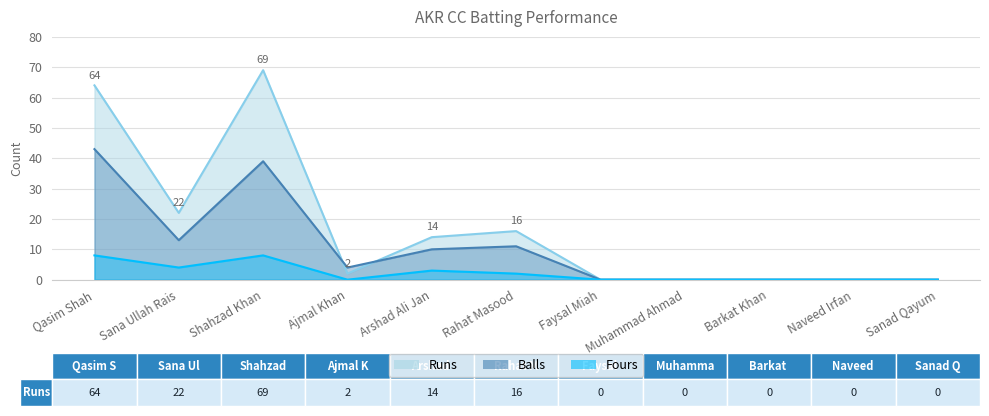

True or false: Fours has more than 0 interior local peaks.

True